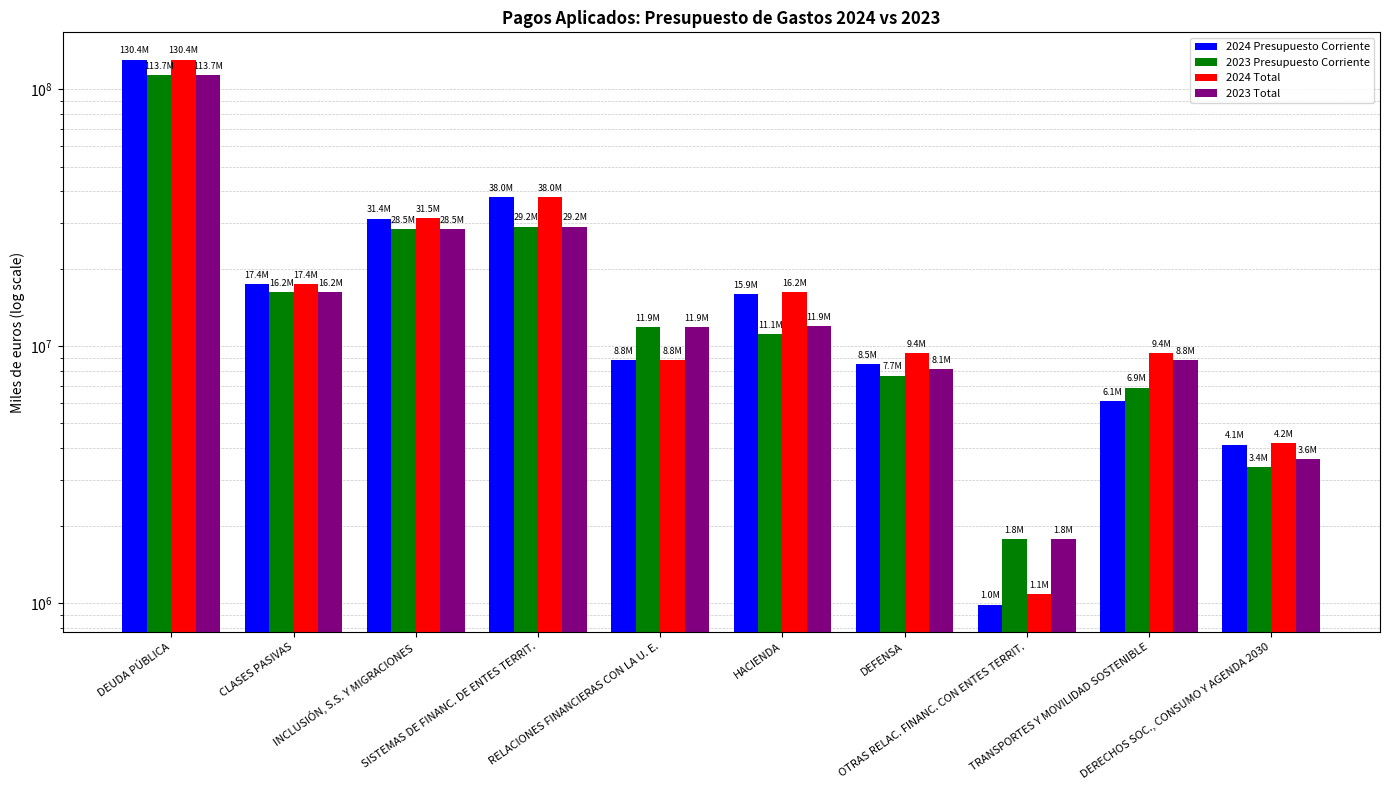

At which label does 2024 Presupuesto Corriente reach its peak?

DEUDA PÚBLICA